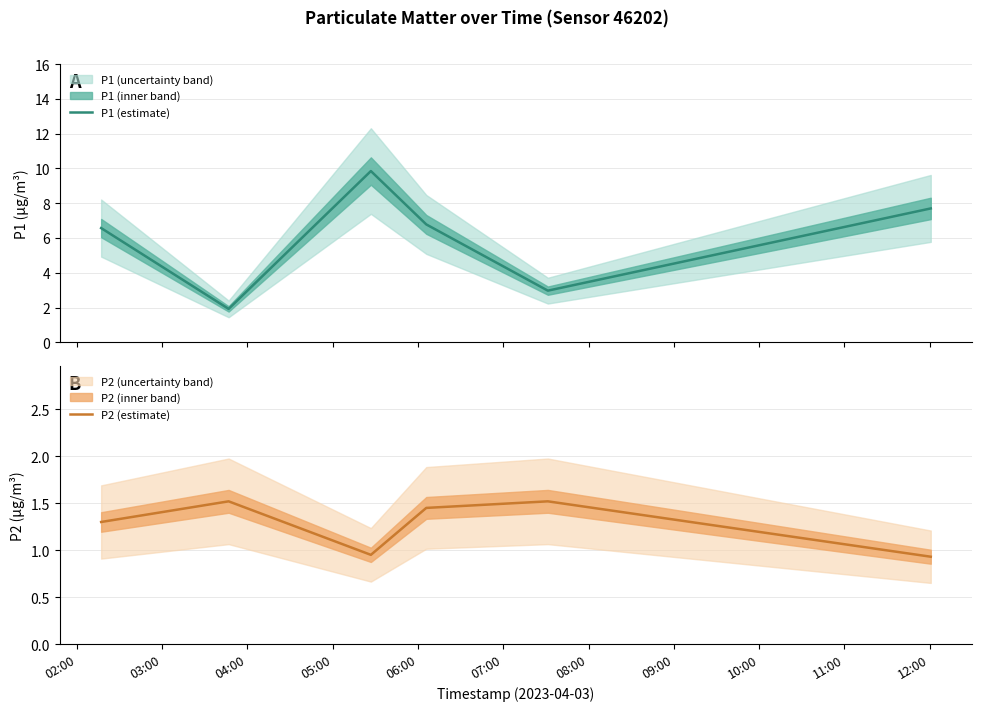

What is the minimum value for P1 (estimate)?

1.9